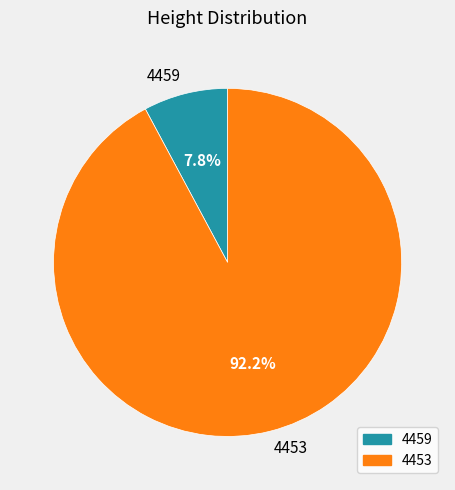

Which category has the smallest portion of the pie?

4459